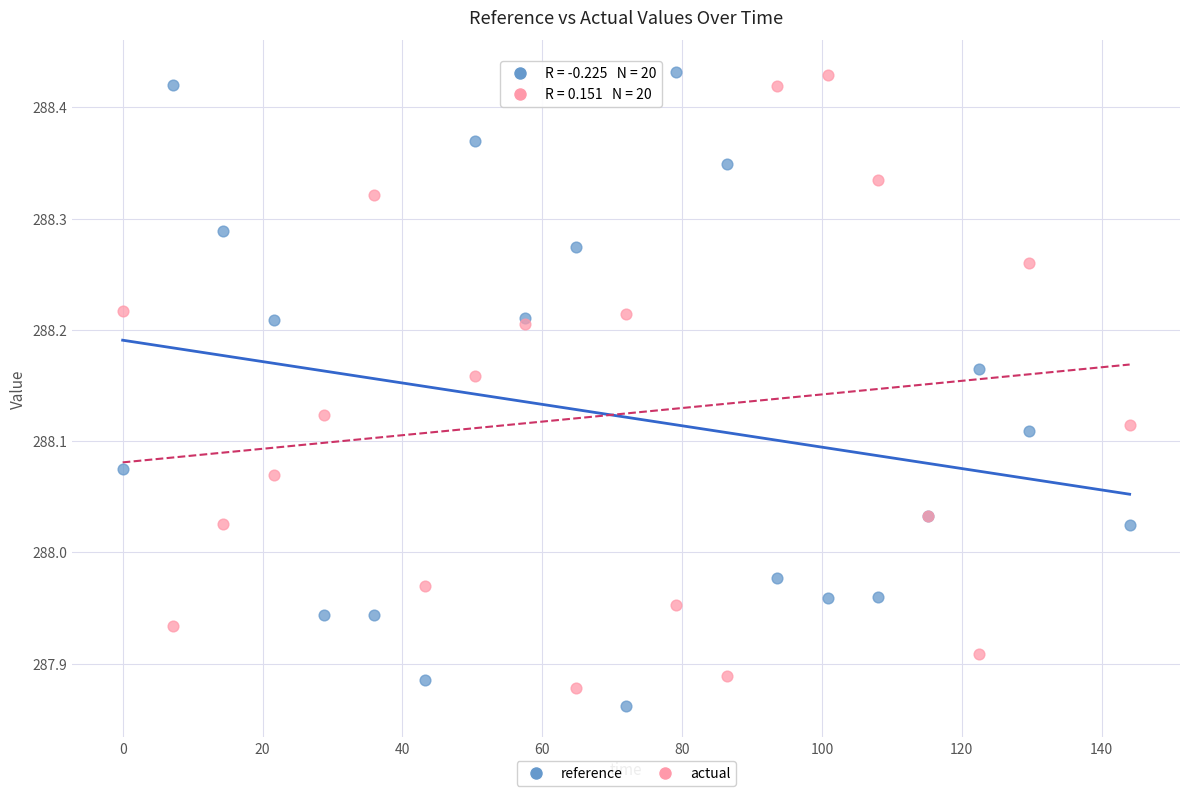

What is the X range (max minus min) for the scatter plot?

144.0